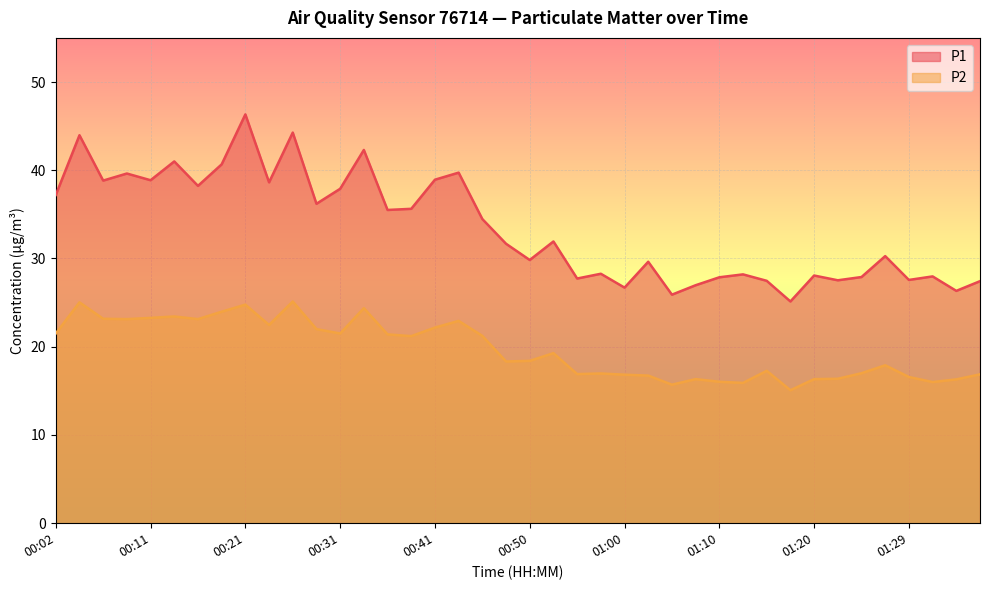

Where is the first local minimum for P2?

00:09